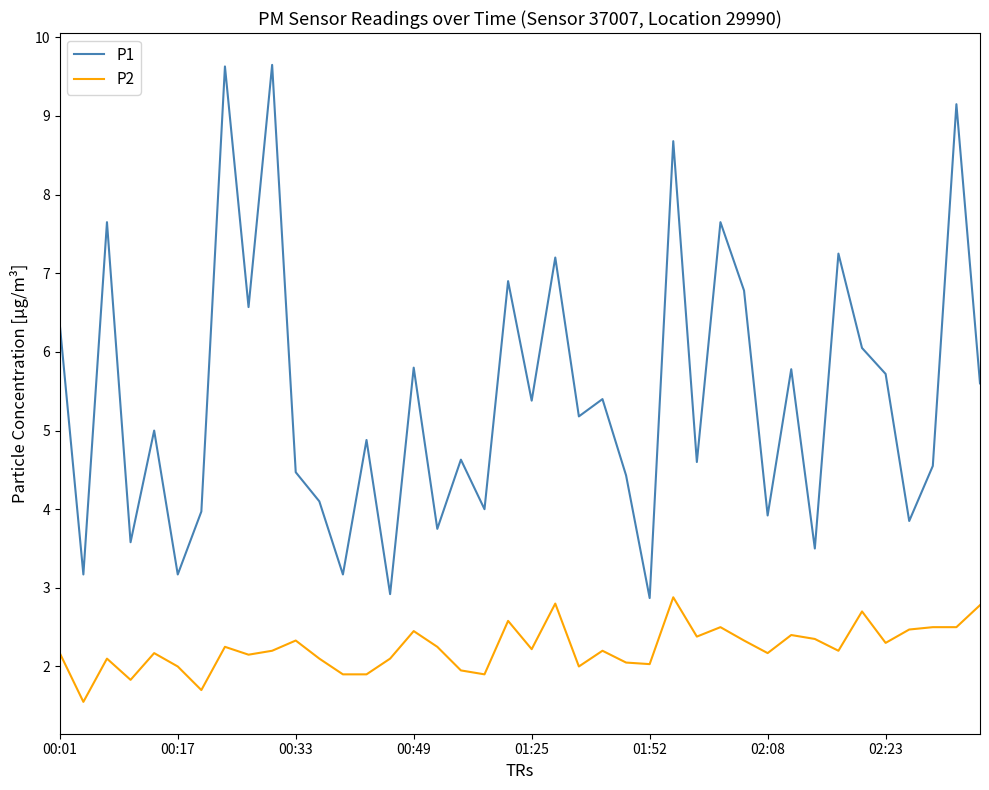

What is the highest value of the P1 series?

9.7